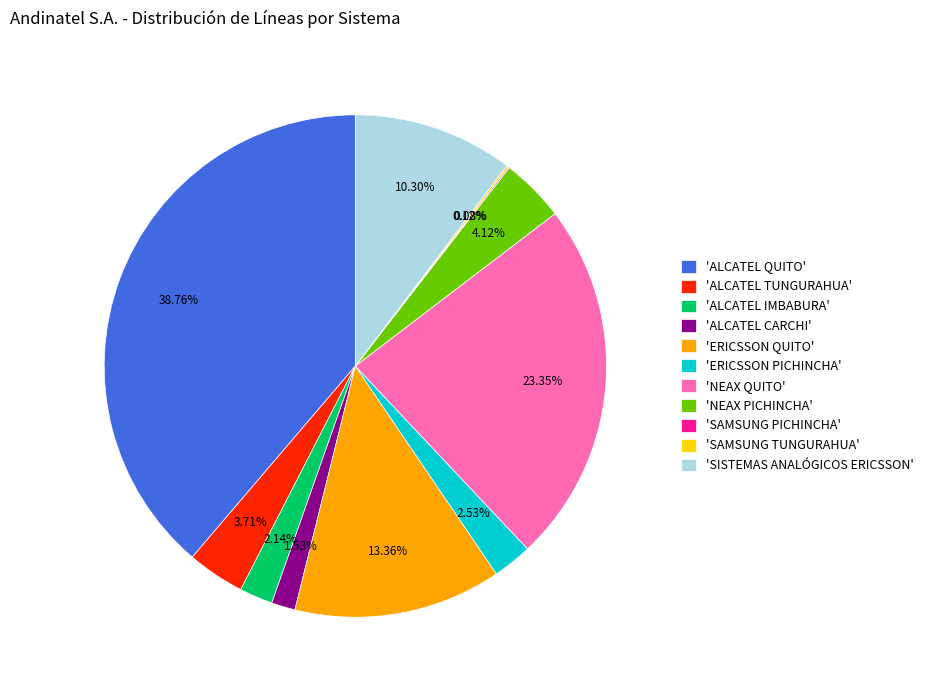

Which slice is the largest?

'ALCATEL QUITO'